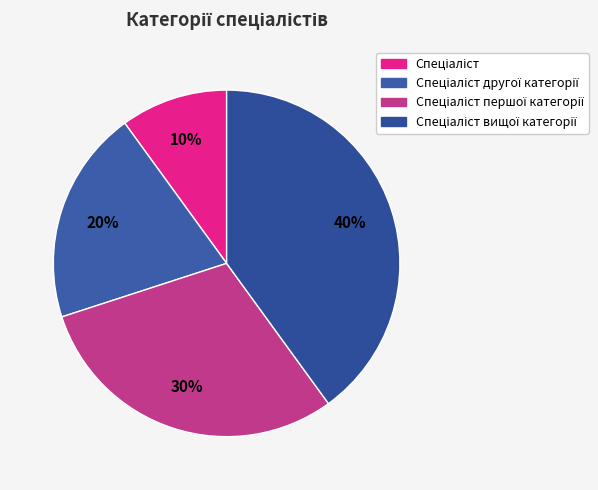

Count the number of slices in the pie.

4